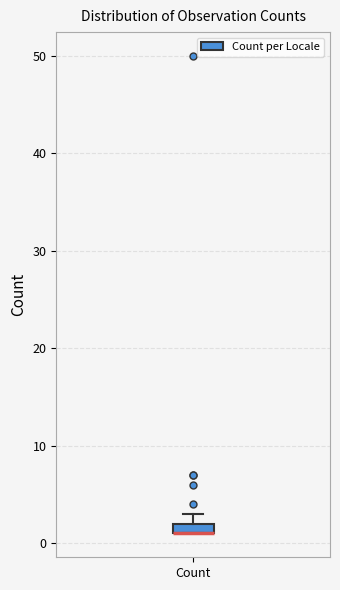

Where is the upper edge of the box for Count on the y-axis? The values are not printed on the chart, so give them approximately, as read against the axis.

2